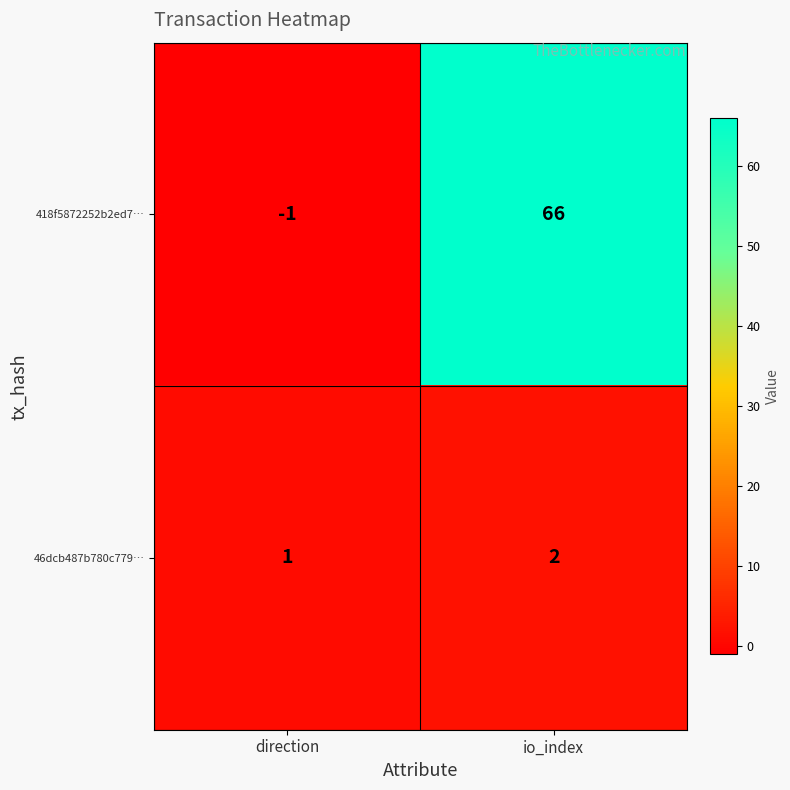

What is the difference between the highest and lowest values at direction?

2